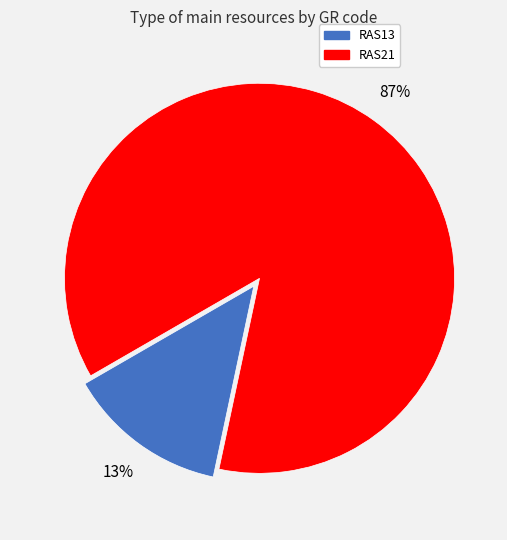

Combined, do RAS21 and RAS13 account for over 50%?

Yes